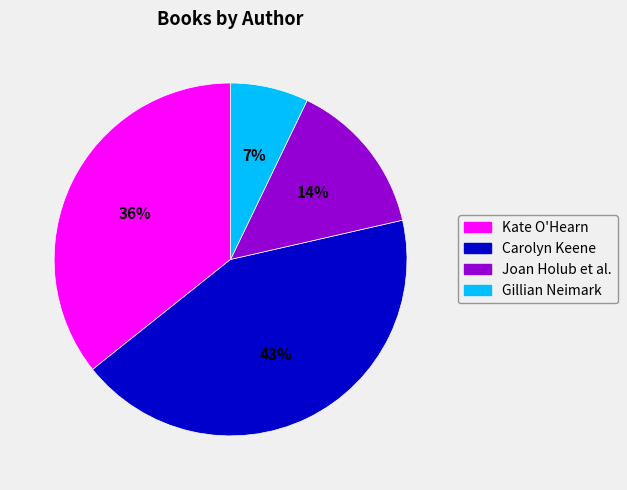

To the nearest percent, what percentage of the pie is Gillian Neimark?

7%